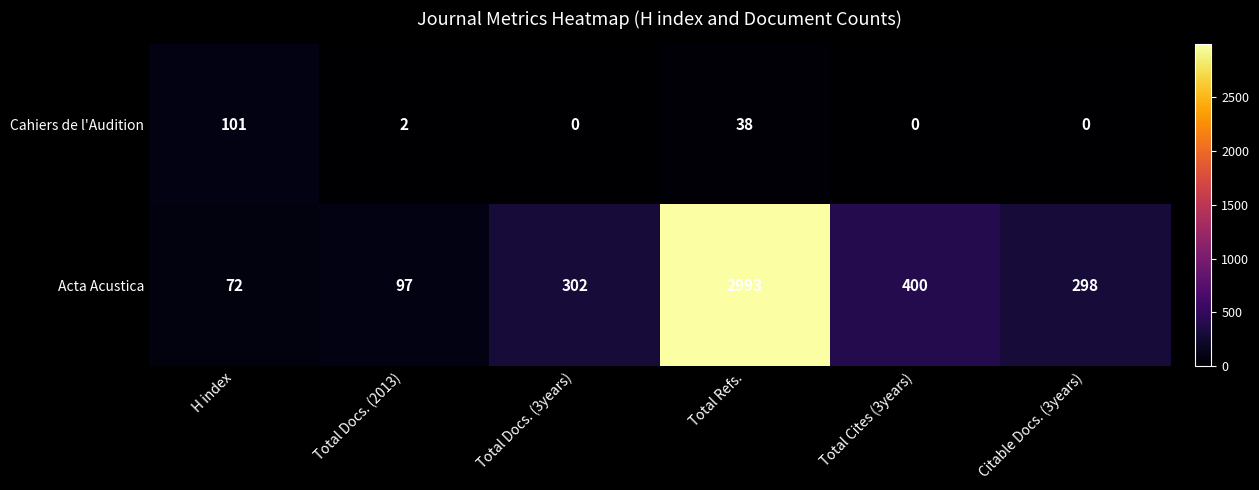

At how many categories does at least one series exceed 754?

1